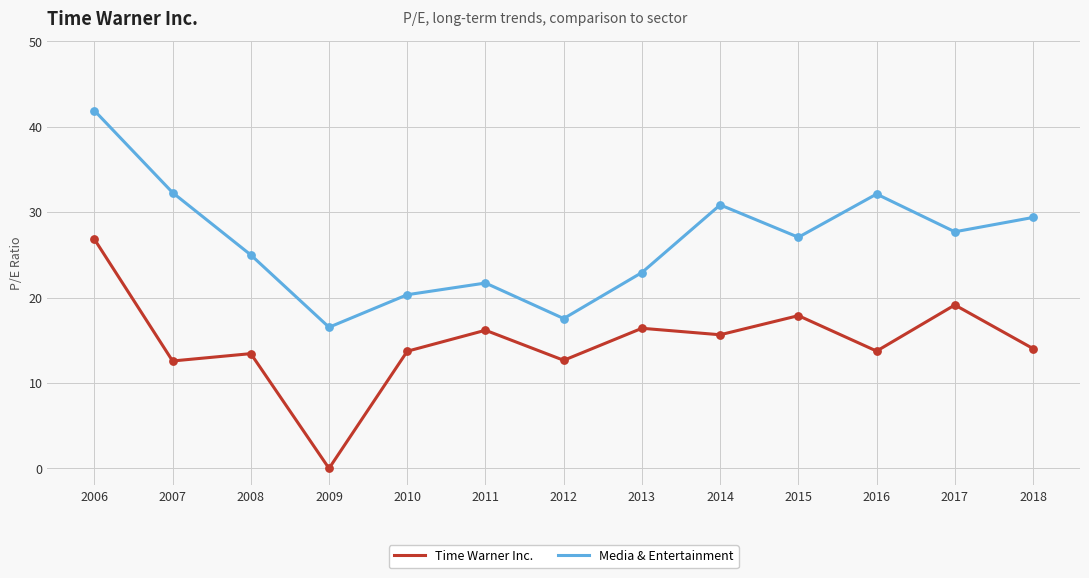

Which series changed the most between 2008 and 2017?

Time Warner Inc.